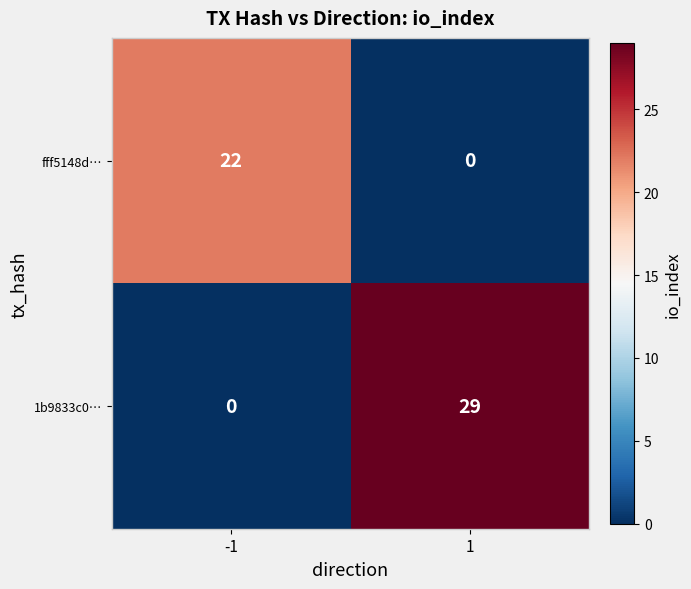

At which category does the chart reach its peak across all series?

1